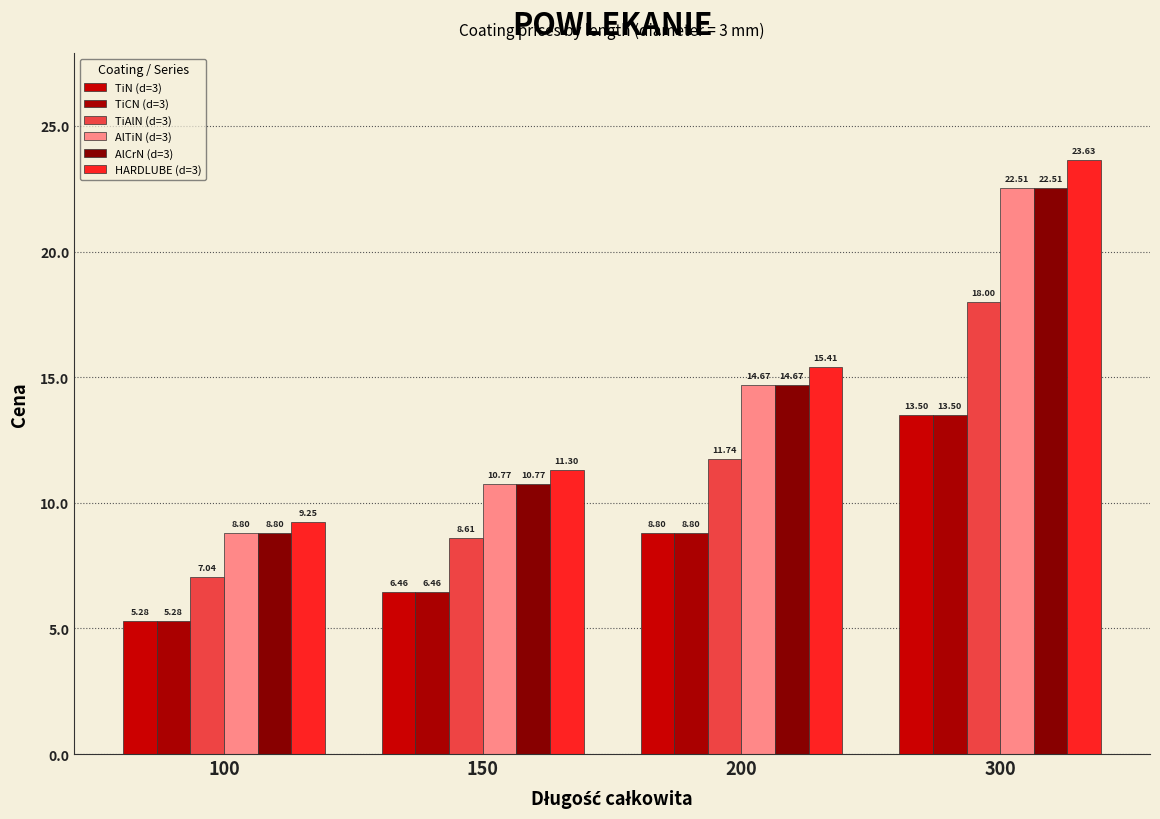

At which label does AlTiN (d=3) first exceed 14?

200